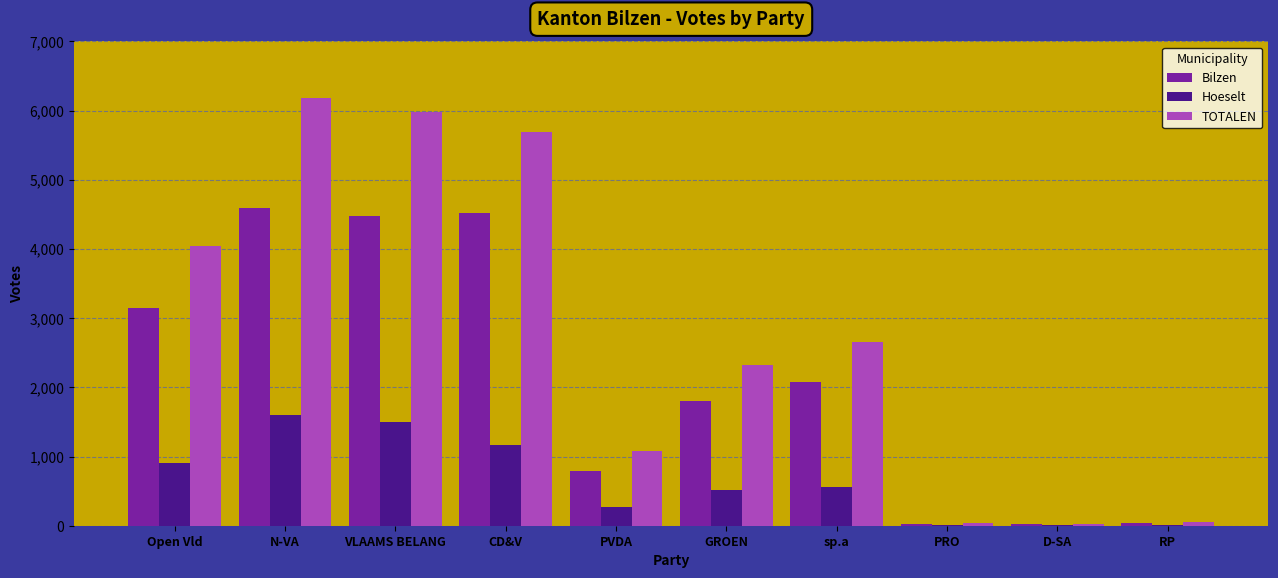

What is the total value across all series at GROEN?

4650